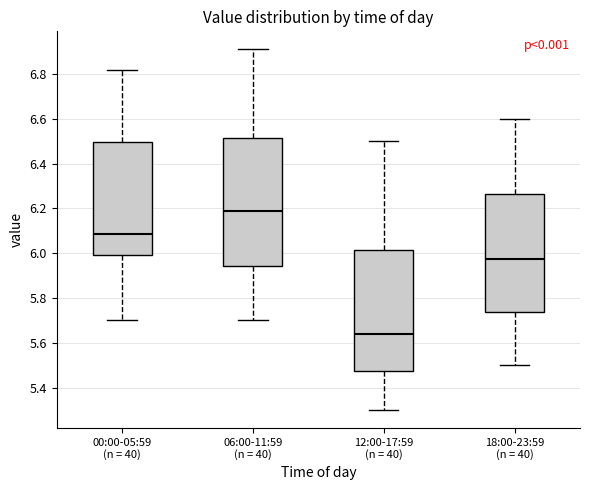

Comparing the boxes themselves (not the whiskers), which one is the tallest?

06:00-11:59 (n = 40)